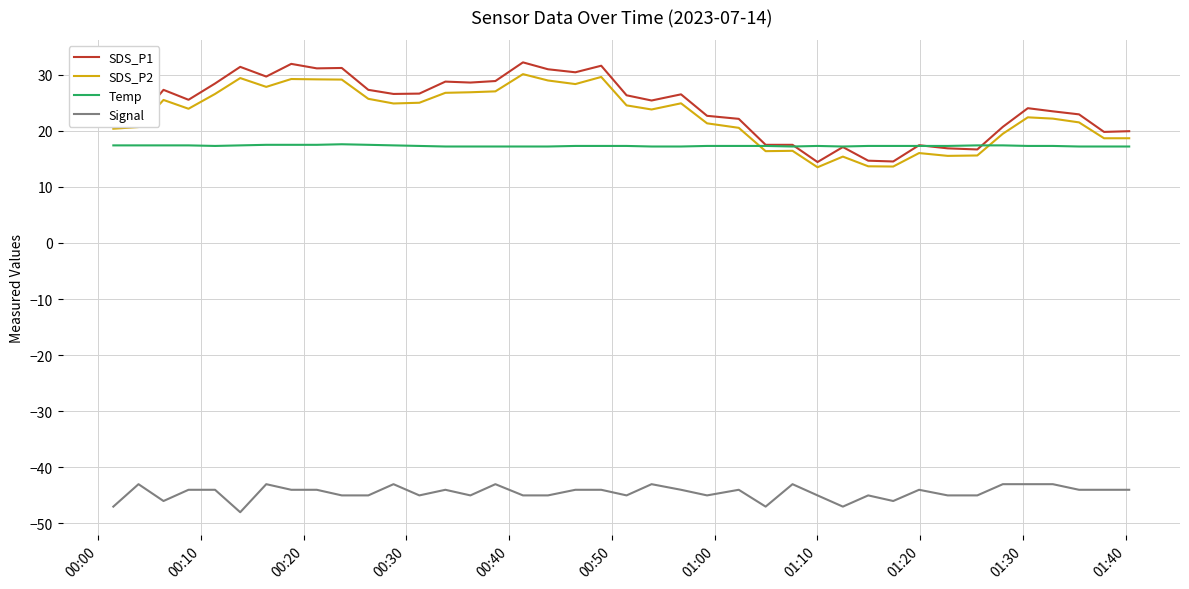

What is the lowest value of the SDS_P2 series?

13.5